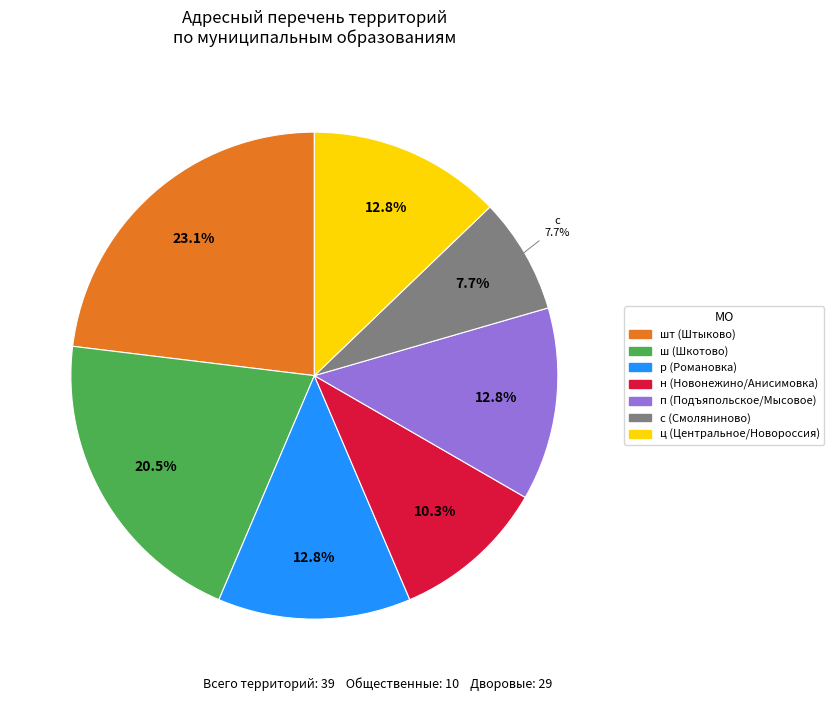

True or false: п (2) accounts for 1% of the total.

False